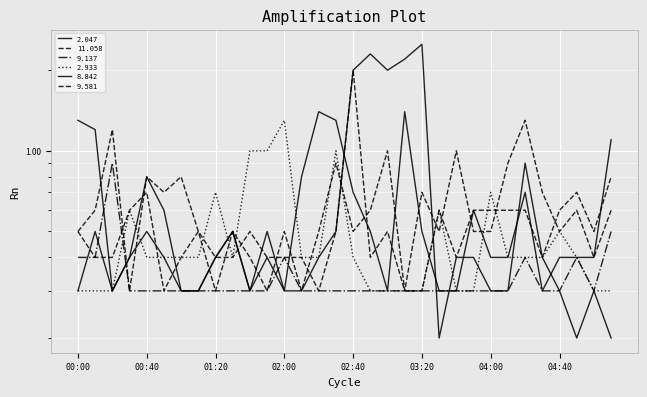

What position from the right is 03:50?

9